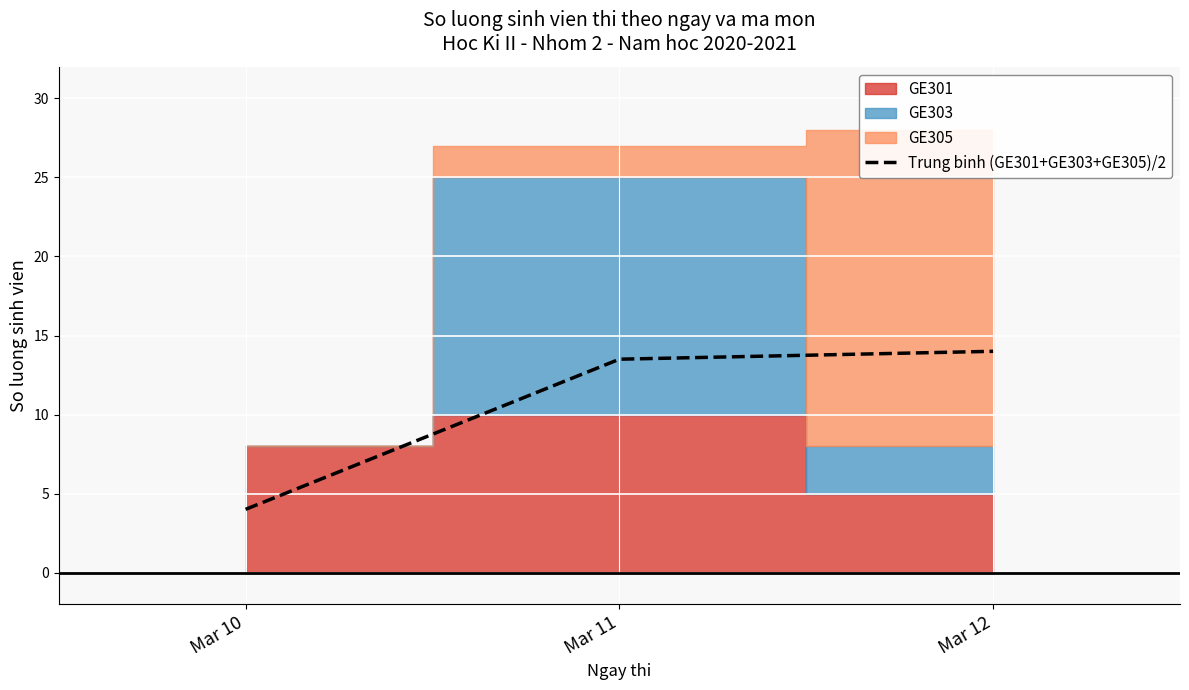

Reading left to right, what are all the values shown in this chart?

Mar 10=4.0	Mar 11=13.5	Mar 12=14.0